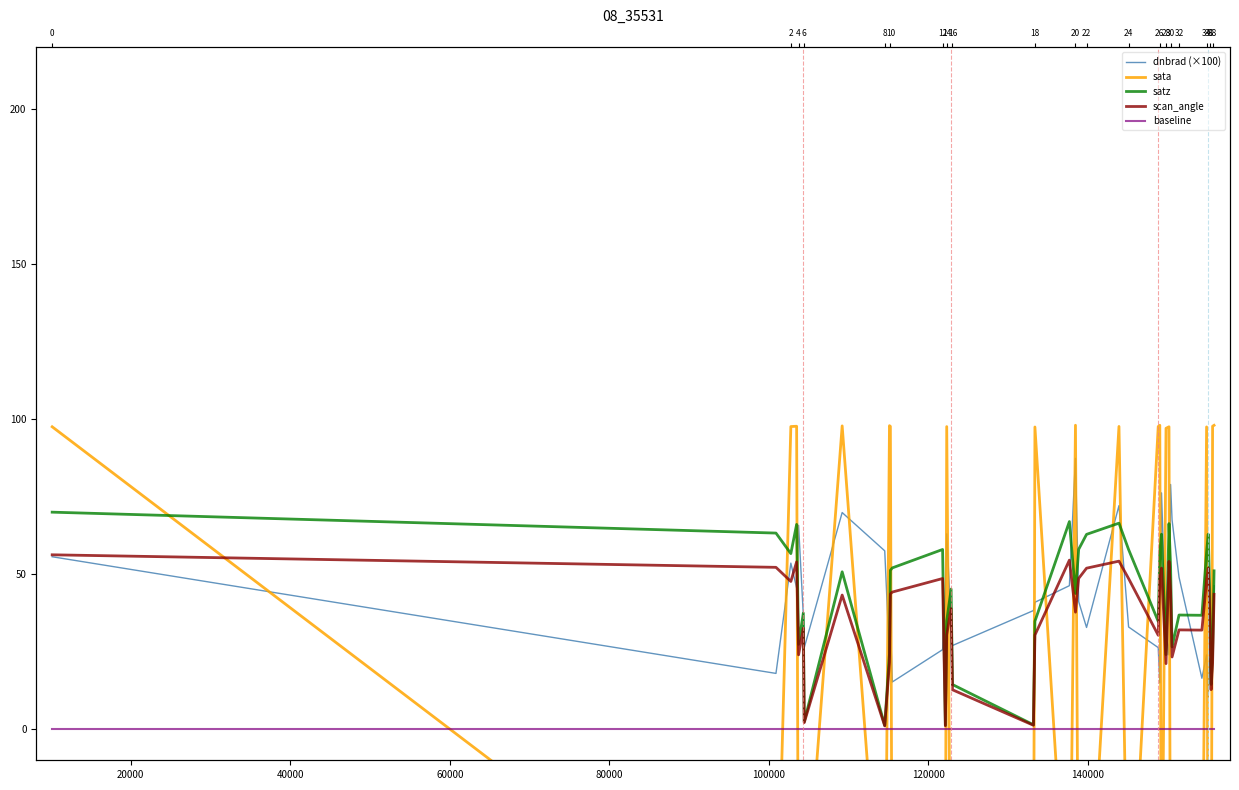

What is the minimum value shown in the chart?

-85.4